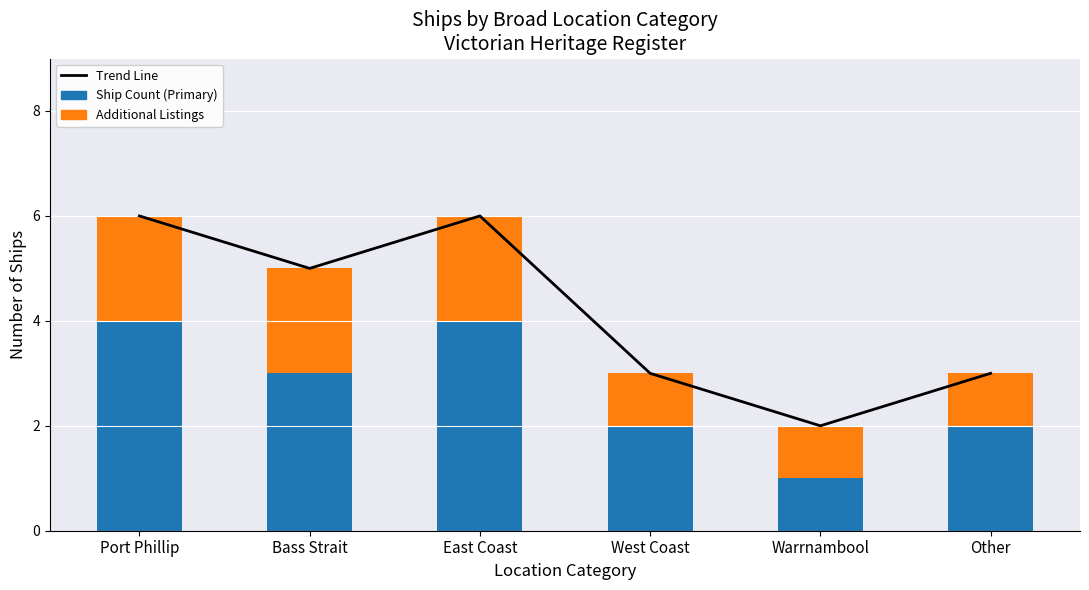

At Other, list the series in order from largest to smallest.

Trend Line, Ship Count (Primary), Additional Listings